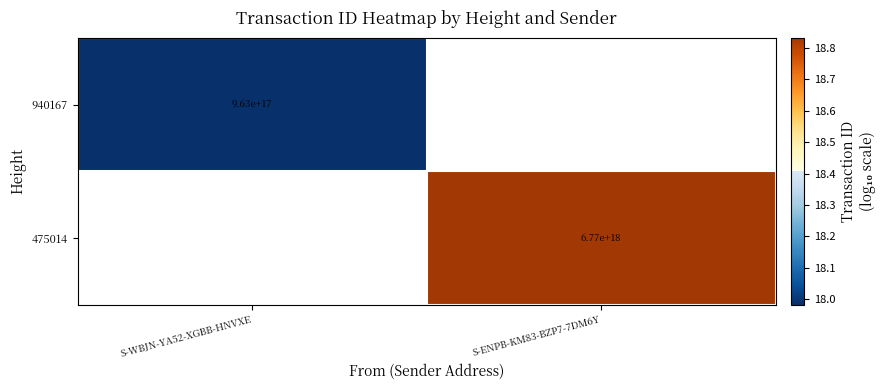

Is the value of 475014 at S-ENPB-KM83-BZP7-7DM6Y greater than the value of 940167 at S-WBJN-YA52-XGBB-HNVXE?

Yes